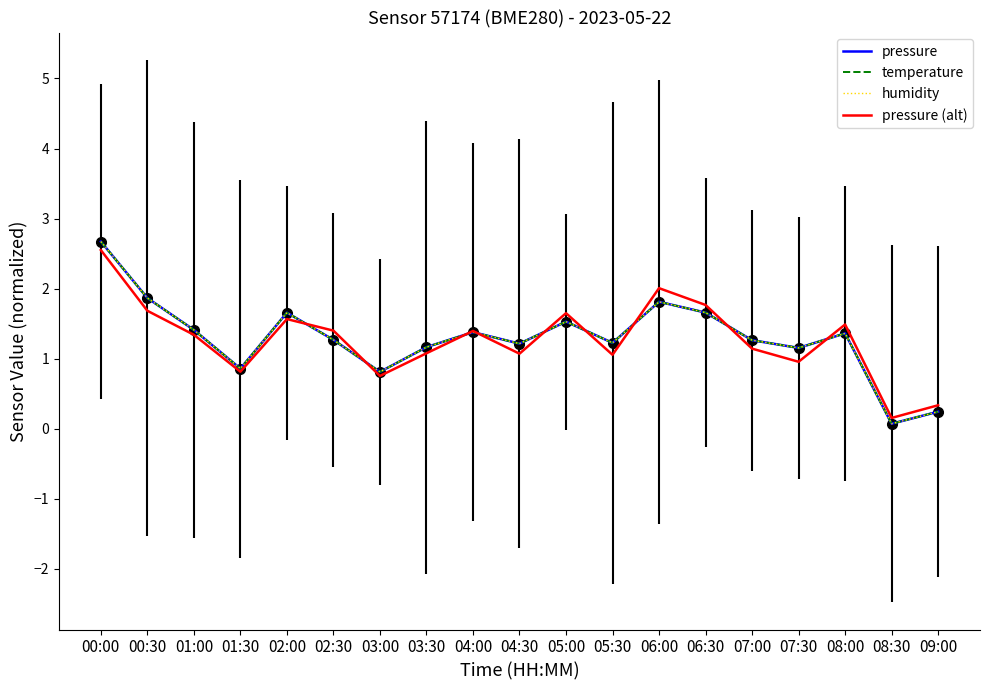

Which category has the lowest value across all series?

08:30